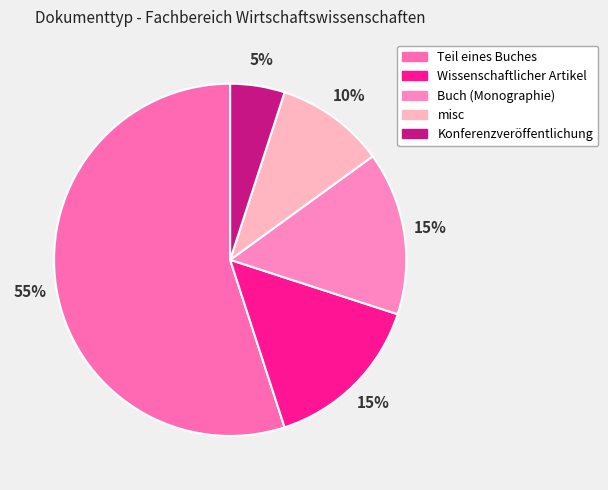

What is the largest slice in the pie chart?

Teil eines Buches